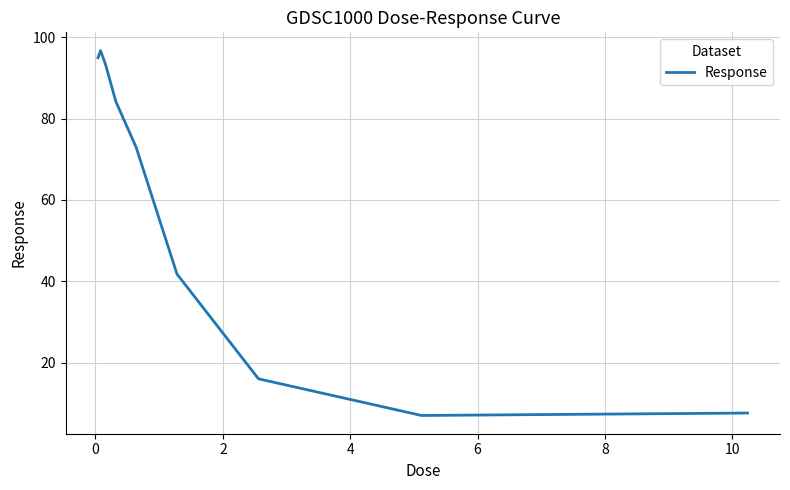

What is the greatest value displayed?

96.7